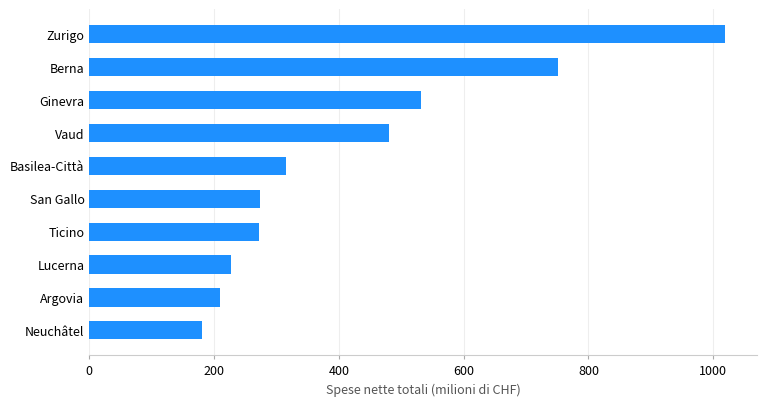

Count the number of categories in the chart.

10